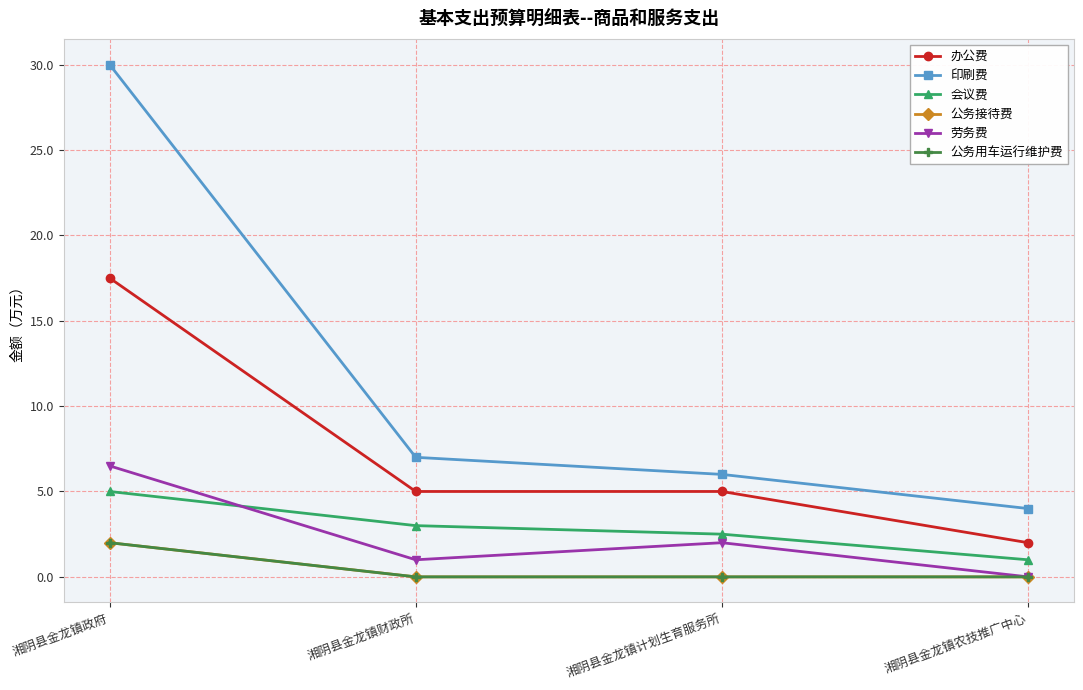

At how many categories does at least one series exceed 21?

1